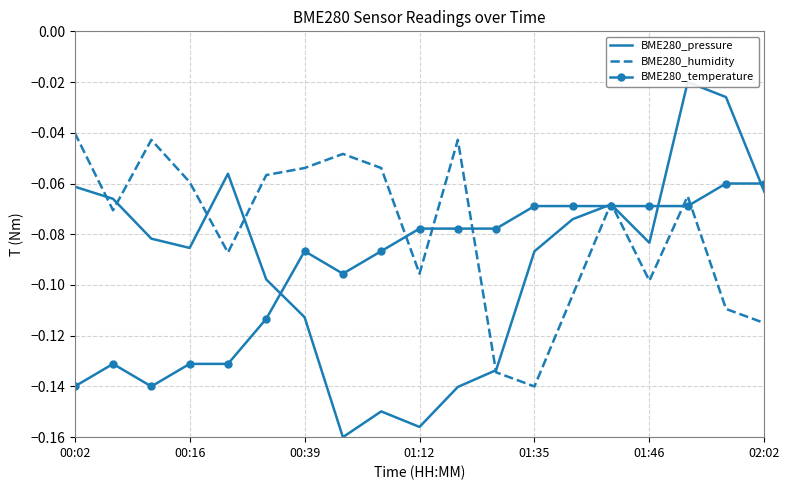

The value of BME280_pressure at 00:02 is -0.1. True or false?

True